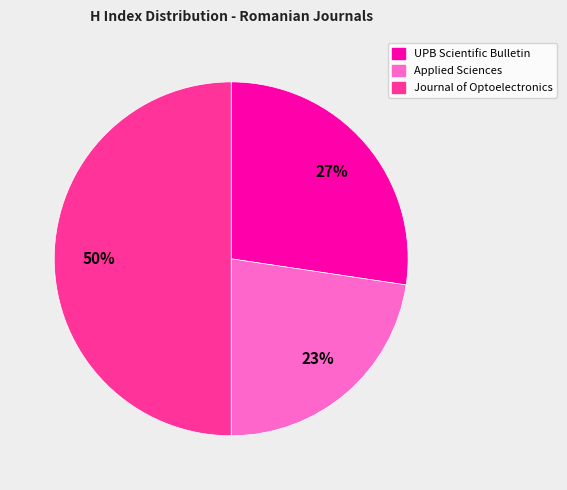

Between UPB Scientific Bulletin and Applied Sciences, which is larger?

UPB Scientific Bulletin